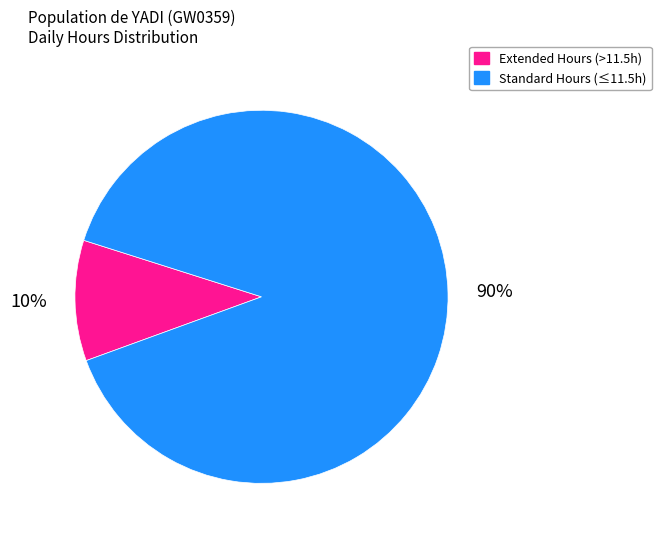

Is there a majority slice in this chart?

Yes